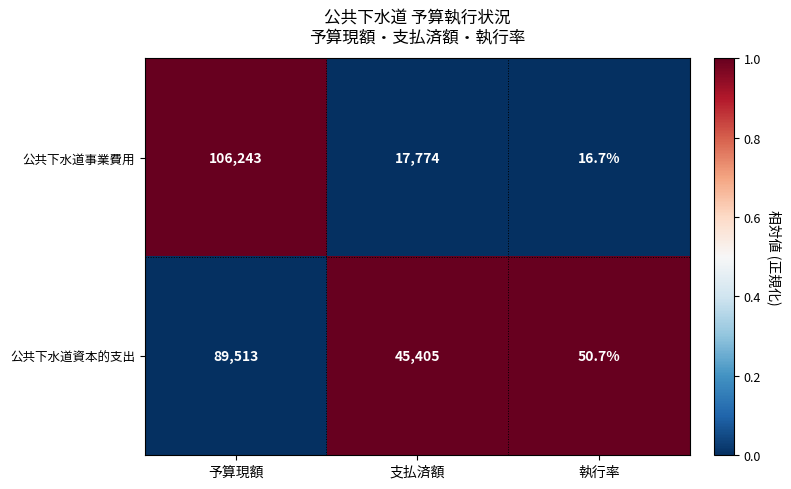

Which series has the largest total across all categories?

公共下水道資本的支出